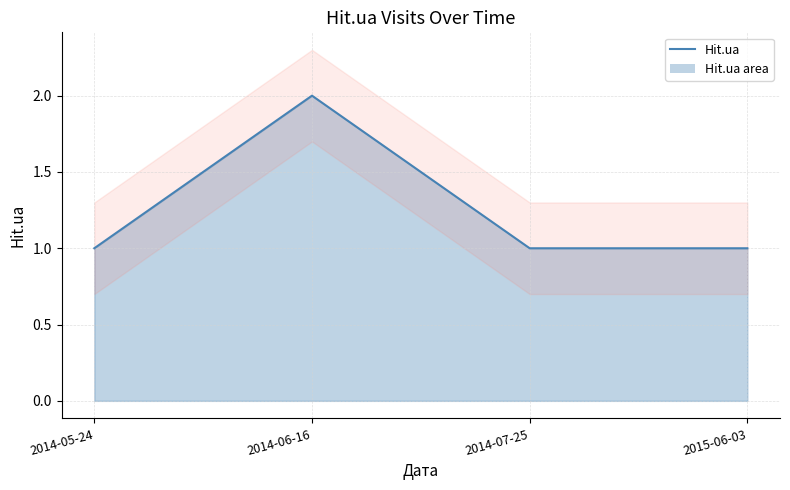

List the labels in order of value, largest first.

2014-06-16, 2014-05-24, 2014-07-25, 2015-06-03